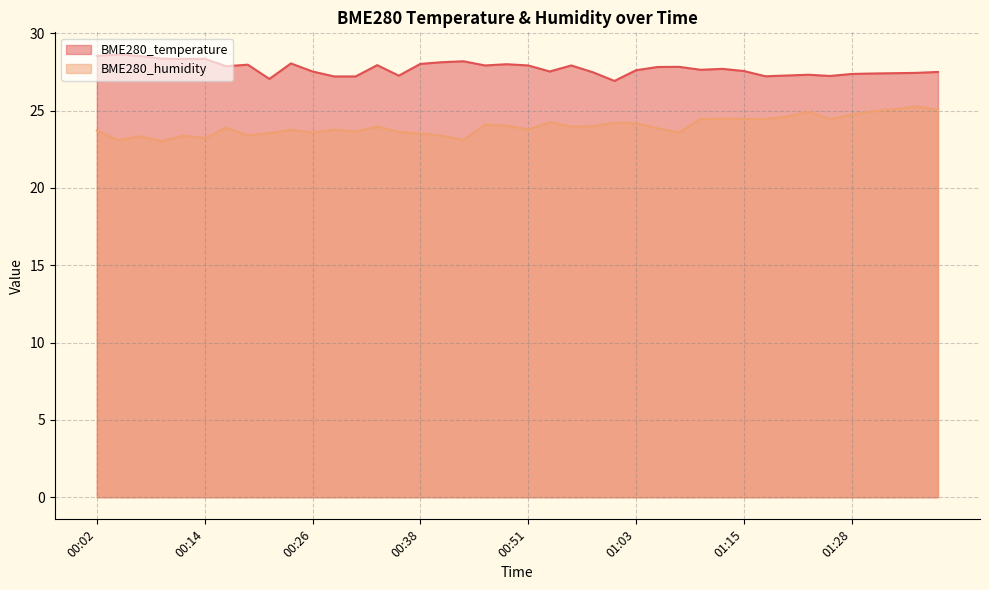

At which category is the sum across all series the highest?

01:35